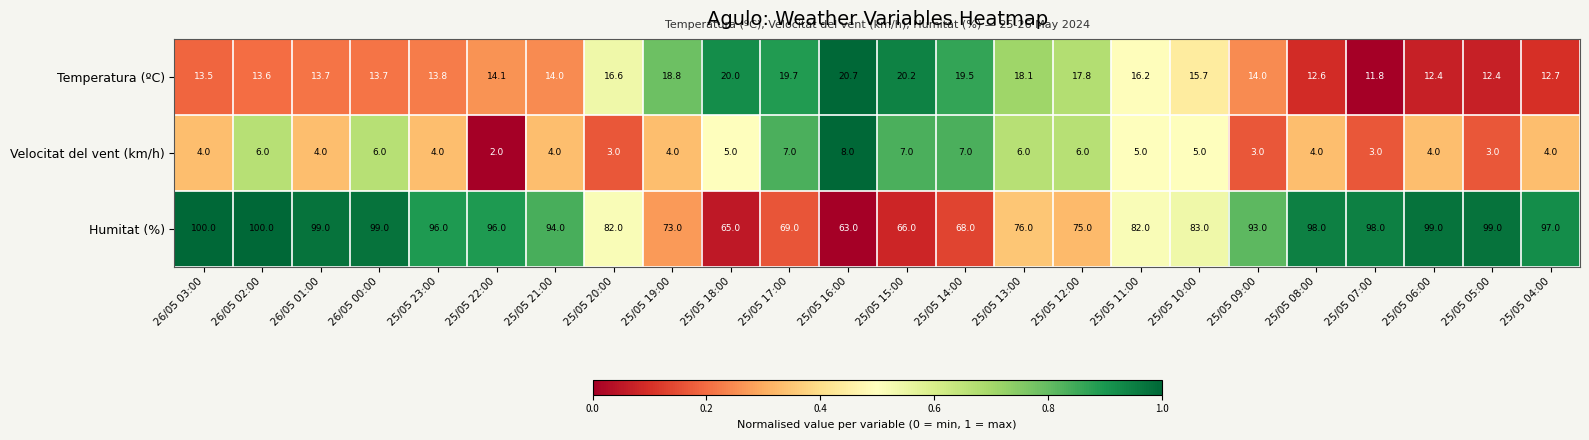

What is the difference between the highest and lowest values at 25/05 18:00?

60.0